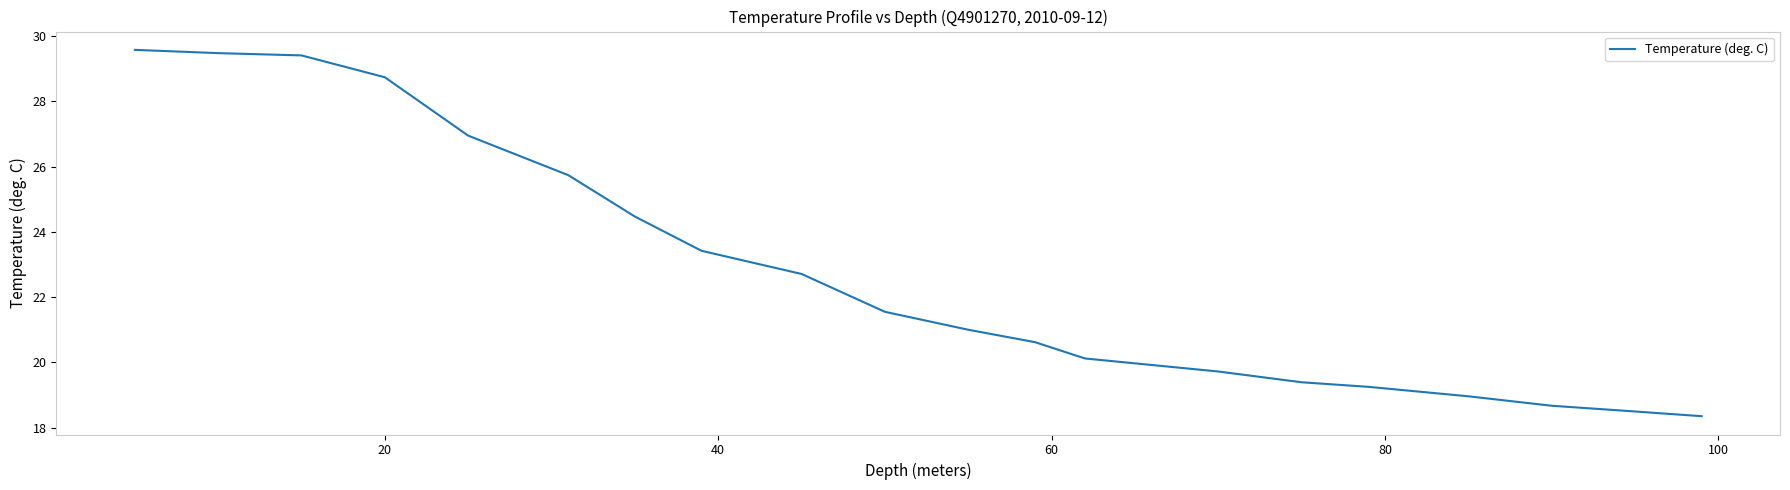

What is the smallest value displayed?

18.4